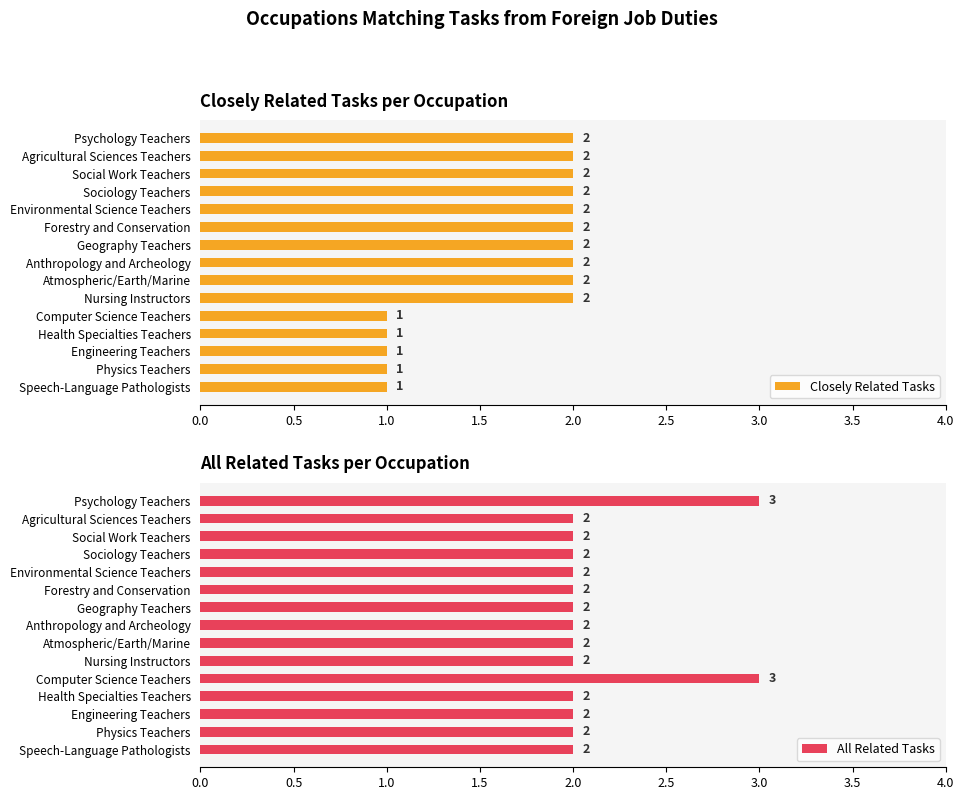

How many bars are there in total?

30